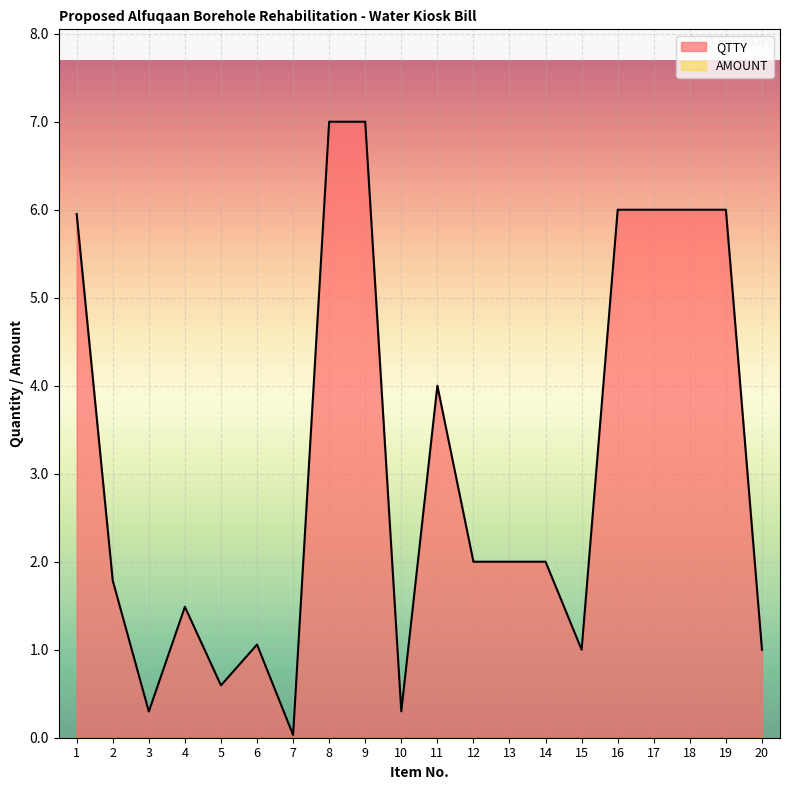

Is it true that QTTY equals 6.0 at 18?

True